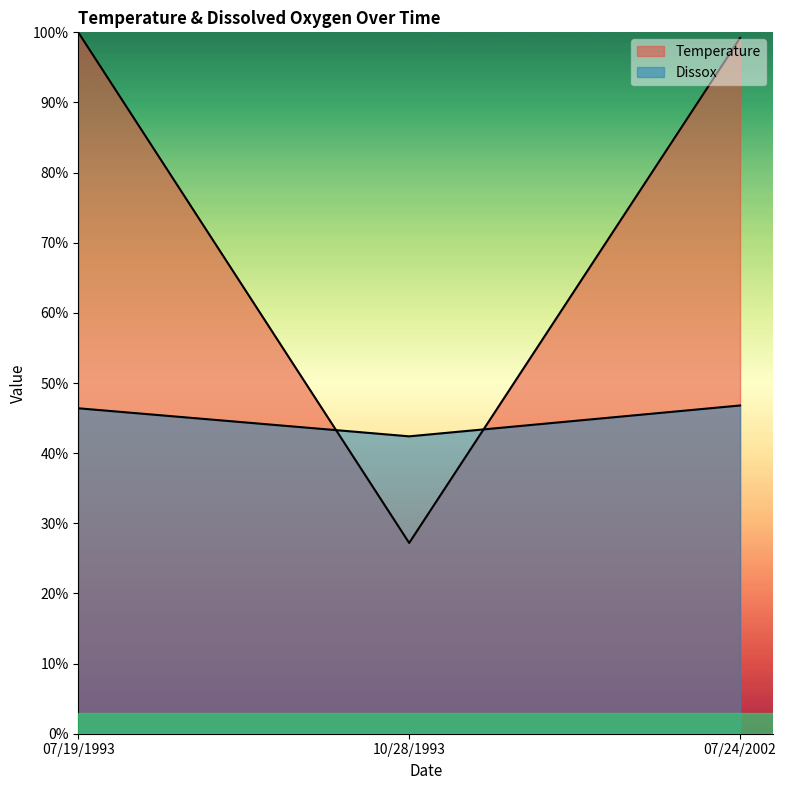

Which series changed the most between 07/19/1993 and 07/24/2002?

Temperature